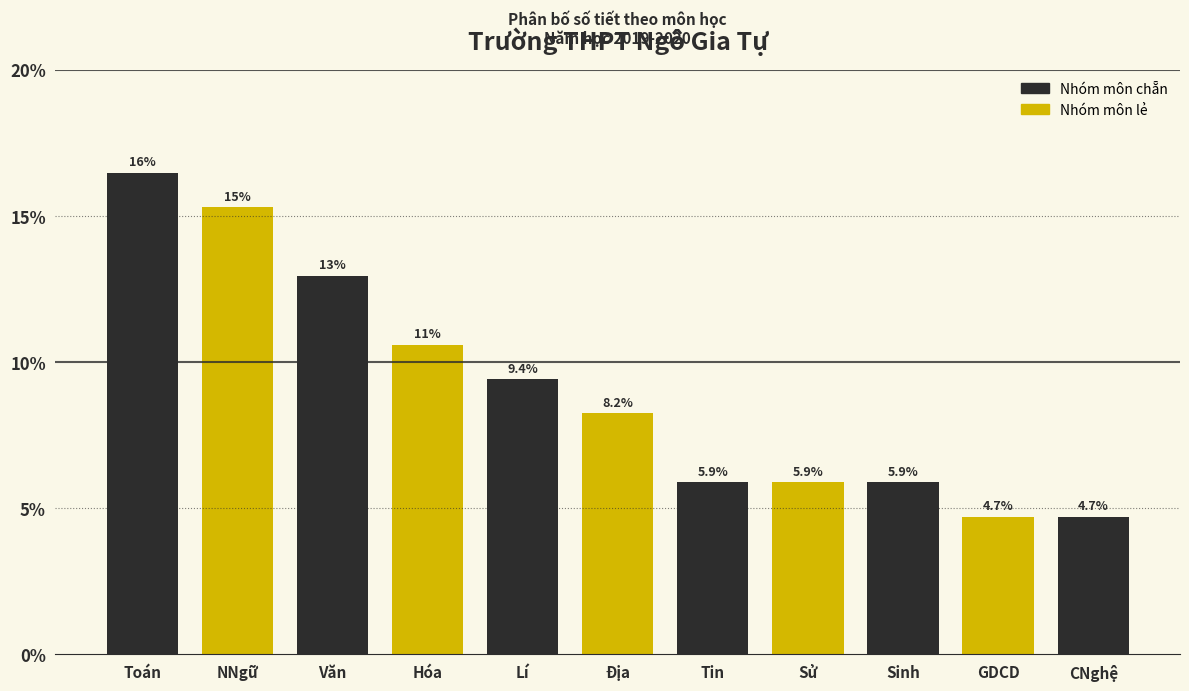

Reading left to right, what are all the values shown in this chart?

Toán=16.5	NNgữ=15.3	Văn=12.9	Hóa=10.6	Lí=9.4	Địa=8.2	Tin=5.9	Sử=5.9	Sinh=5.9	GDCD=4.7	CNghệ=4.7